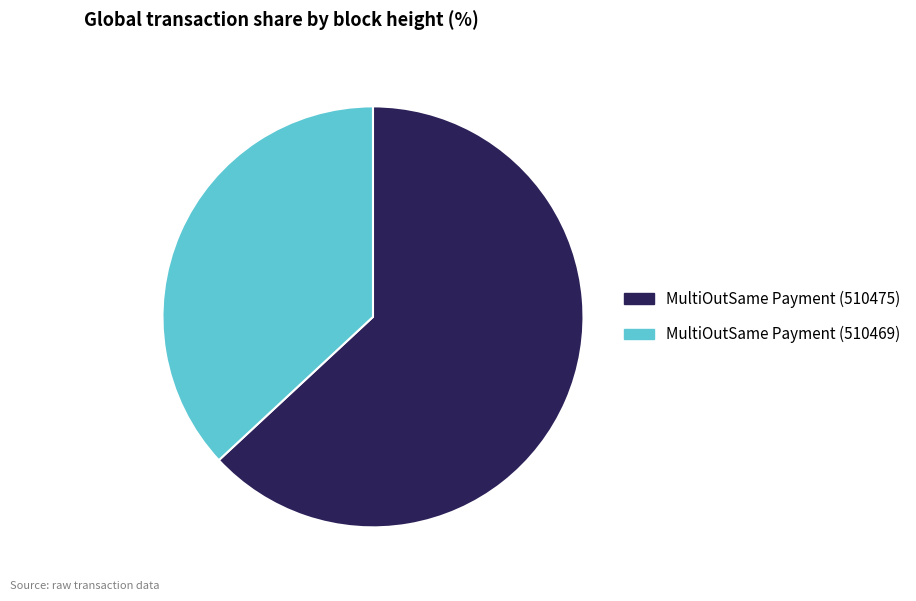

Which slice is the largest?

MultiOutSame Payment (510475)